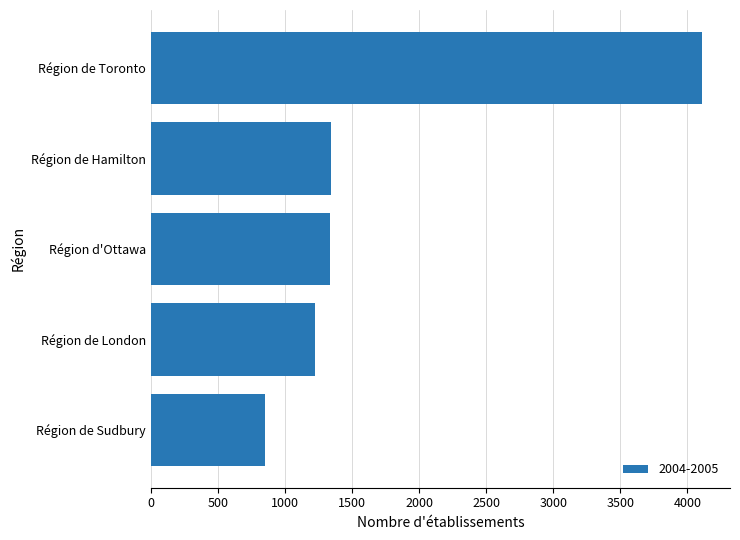

What is the greatest value displayed?

4113